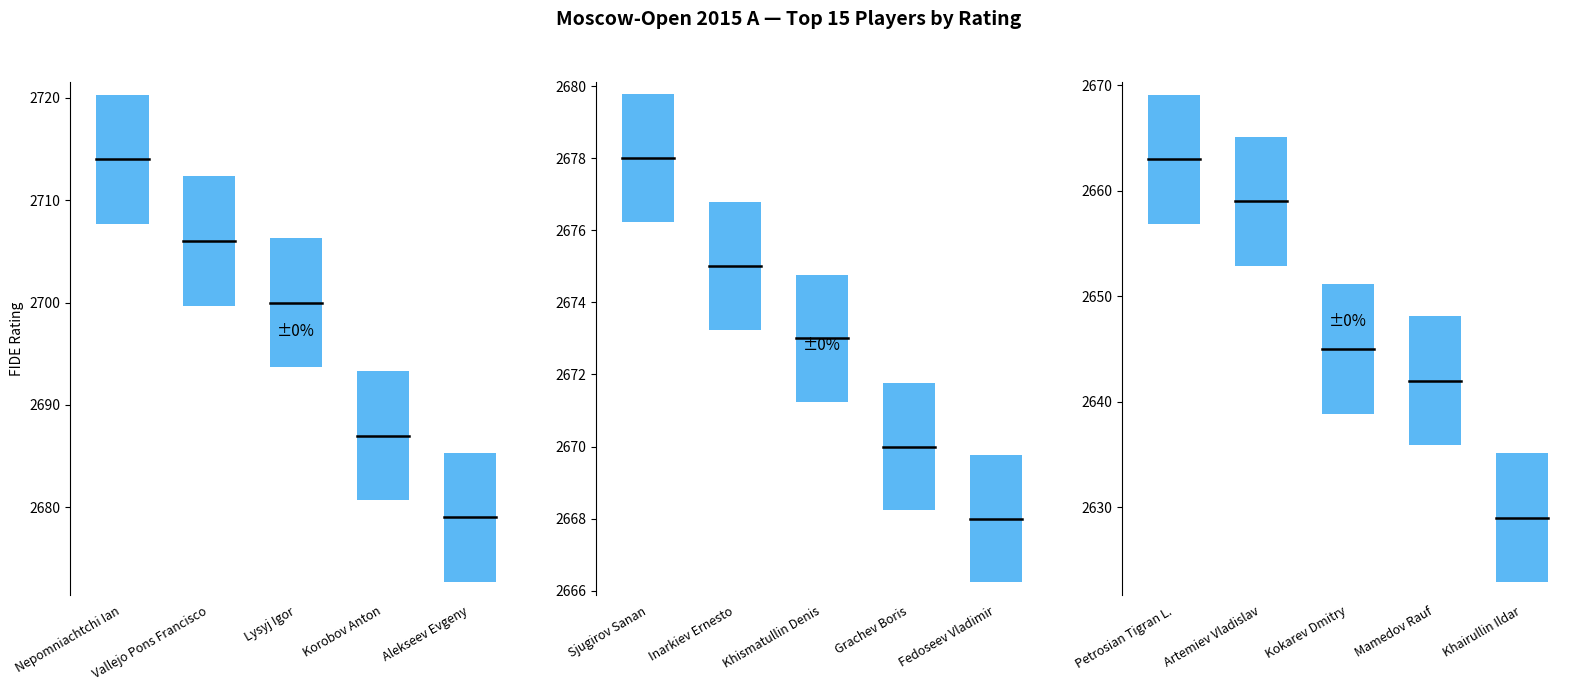

What is the average value?

2673